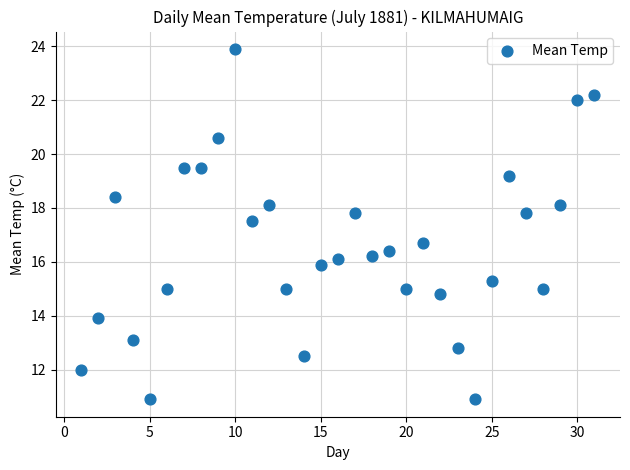

What is the range of Y values (max minus min)?

13.0